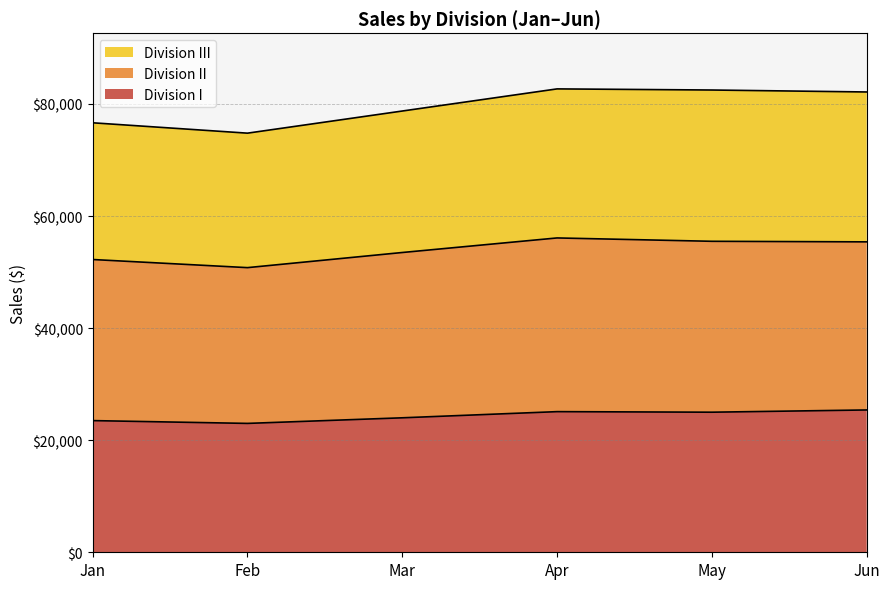

What is the maximum value for Division I?

25400